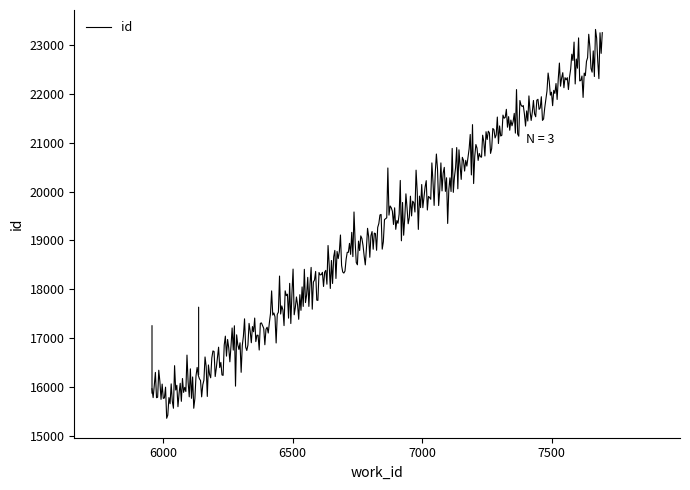

What is the difference between the second highest and minimum values?

7897.7